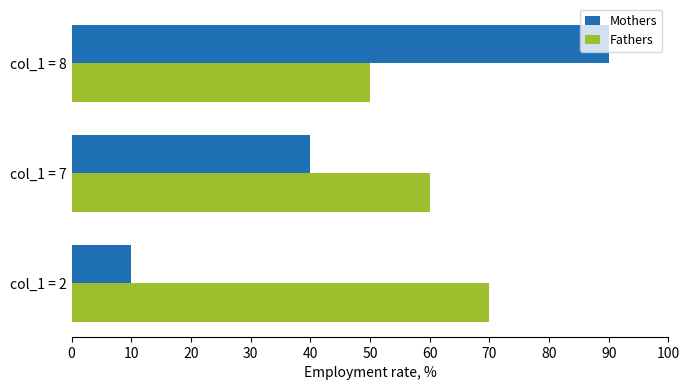

At col_1 = 7, list the series in order from smallest to largest.

Mothers, Fathers